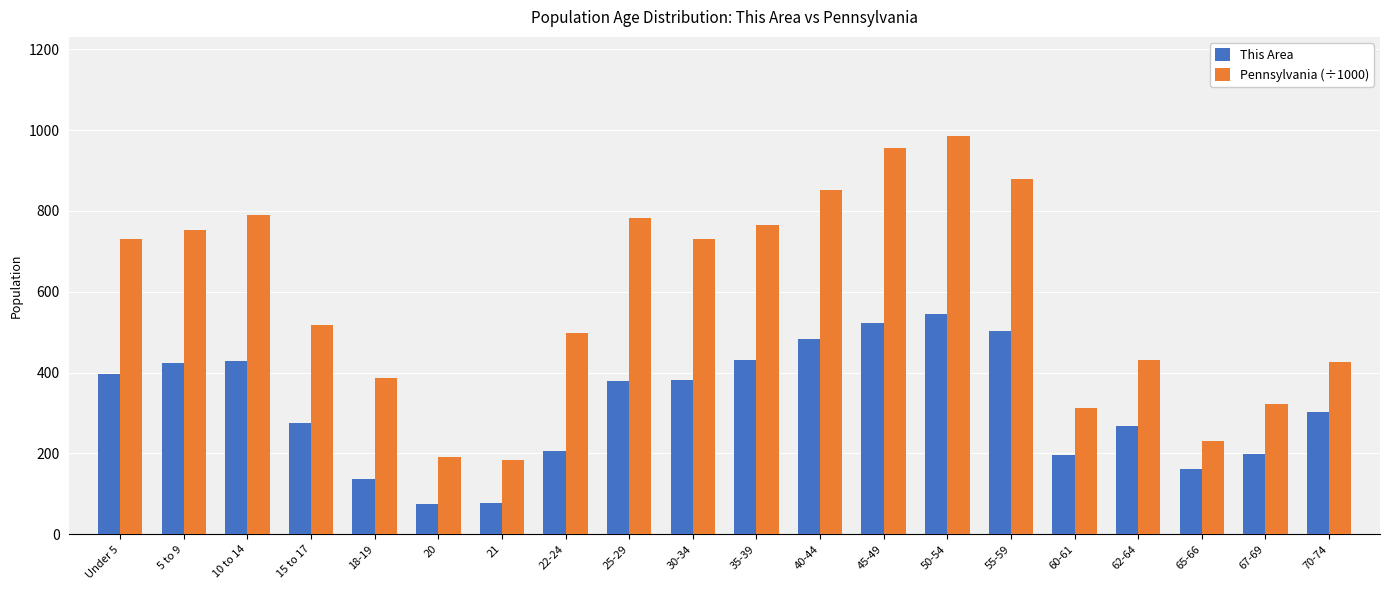

What are all the series names shown in the legend?

This Area, Pennsylvania (÷1000)